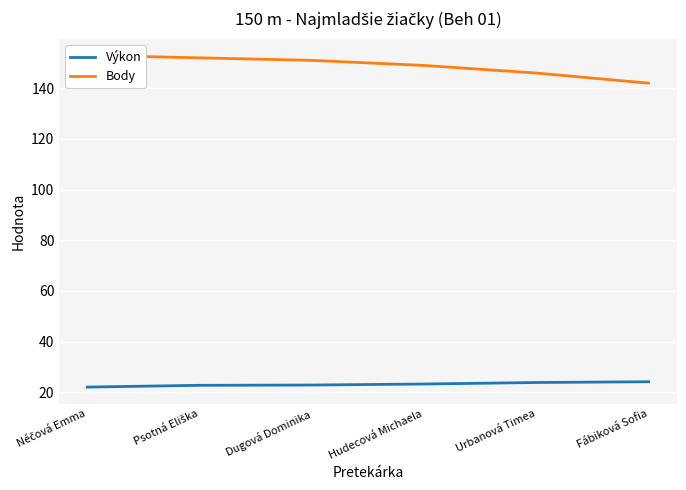

What is the label of the 6th point from the right?

Néčová Emma